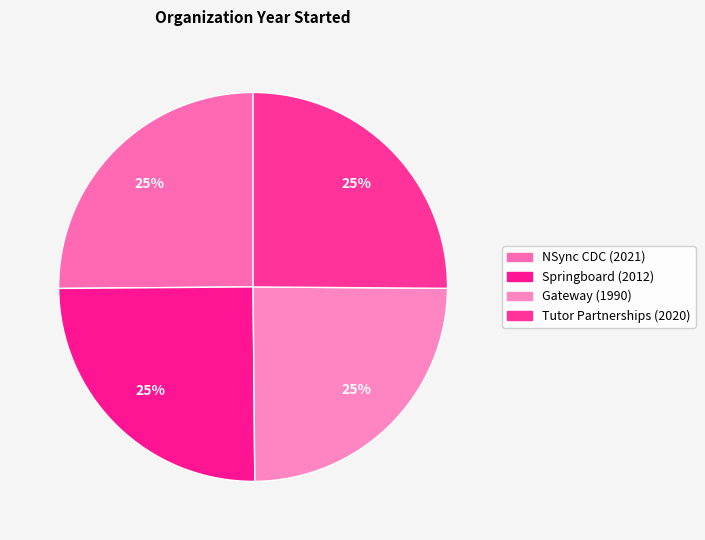

Count the number of slices in the pie.

4